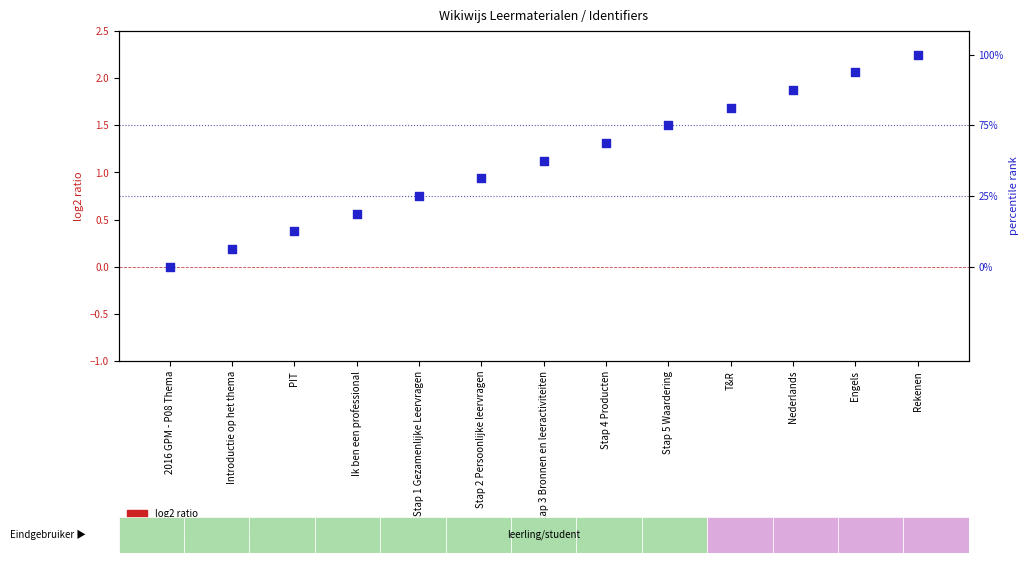

Is the value of percentile rank within the sample at Stap 4 Producten greater than the value of log2 ratio at Stap 1 Gezamenlijke Leervragen?

Yes